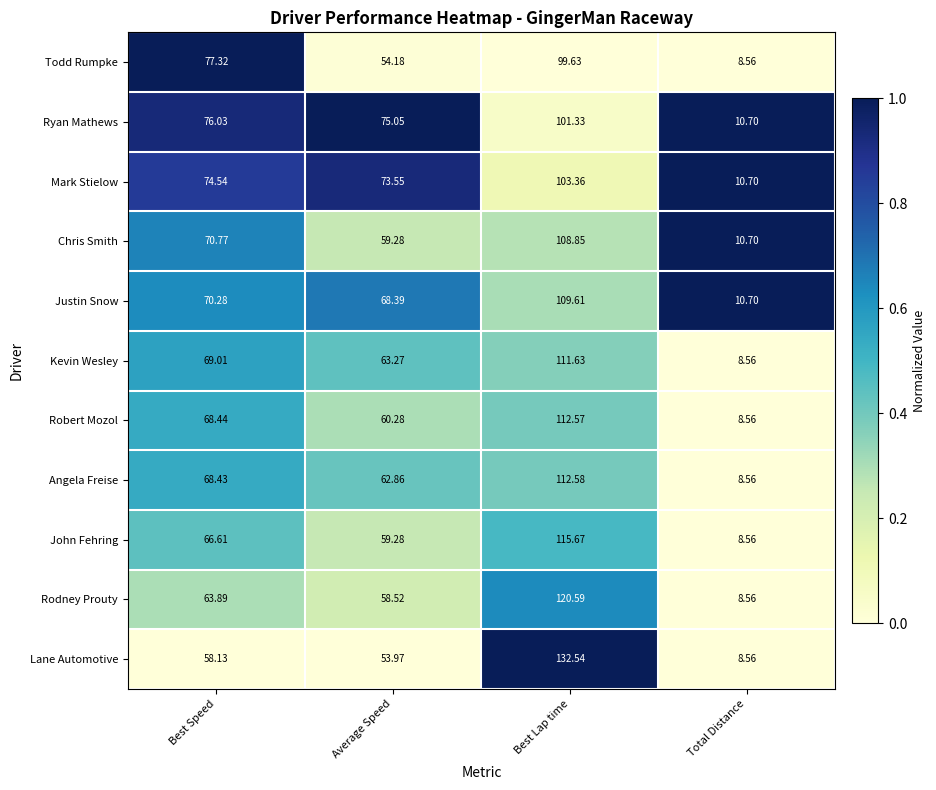

Rank the series by their maximum value, from highest to lowest.

Lane Automotive, Rodney Prouty, John Fehring, Angela Freise, Robert Mozol, Kevin Wesley, Justin Snow, Chris Smith, Mark Stielow, Ryan Mathews, Todd Rumpke